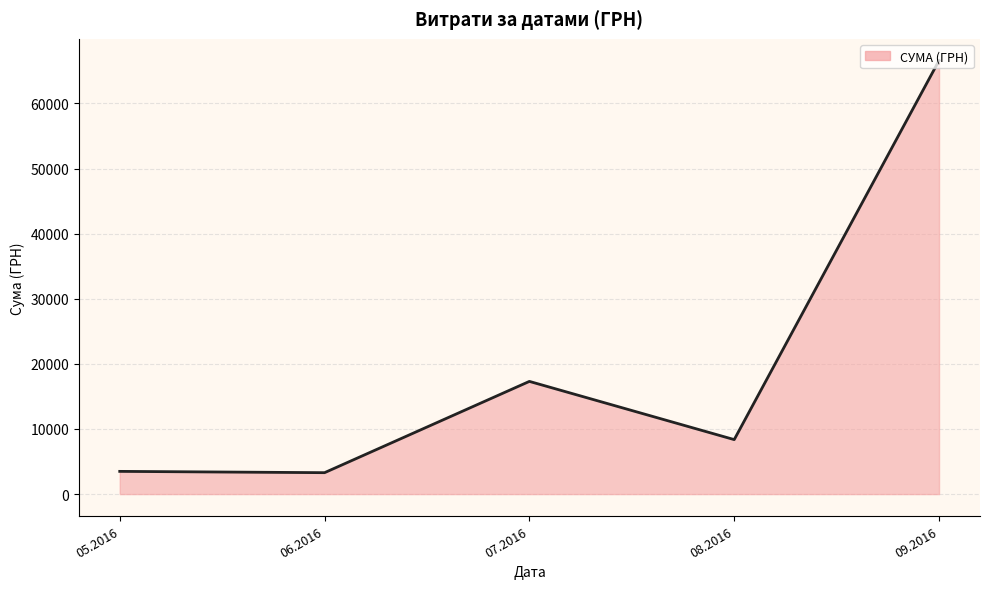

Does the chart have visible grid lines?

Yes